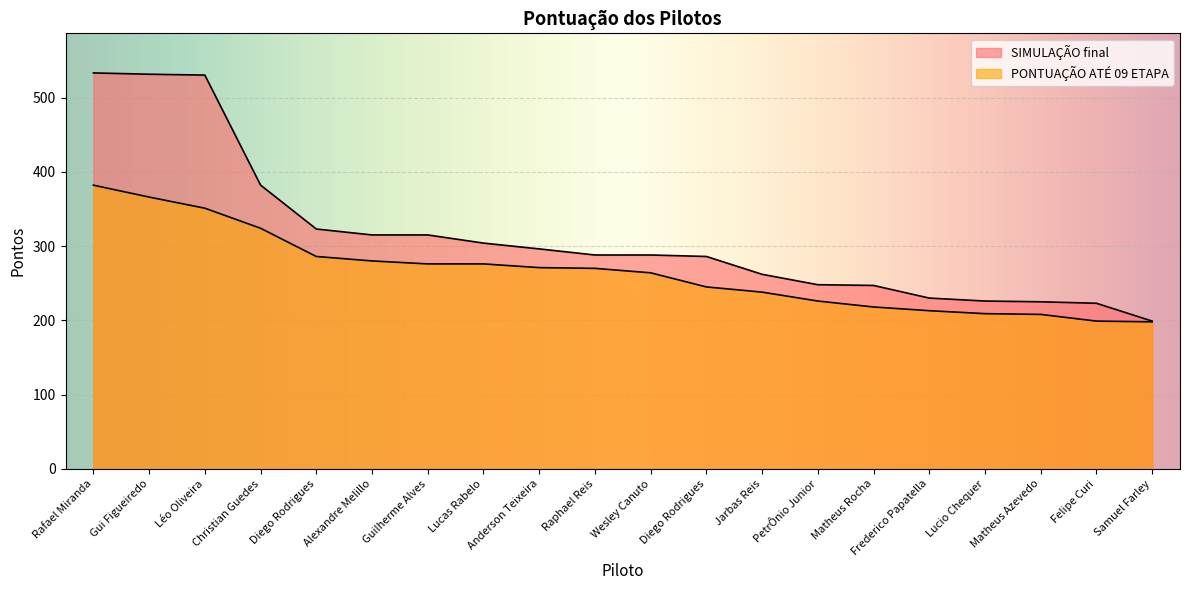

Reading right to left, extract all data points from this chart.

SIMULAÇÃO final: 199.0	223.0	225.0	226.0	230.0	247.0	248.0	262.0	286.0	288.0	288.0	296.2	304.0	315.0	315.0	323.0	382.1	530.2	531.4	533.2
PONTUAÇÃO ATÉ 09 ETAPA: 198.0	199.0	208.0	209.0	213.0	218.0	226.0	238.0	245.0	264.0	270.0	271.0	276.0	276.0	280.0	286.0	324.0	351.0	366.0	382.0